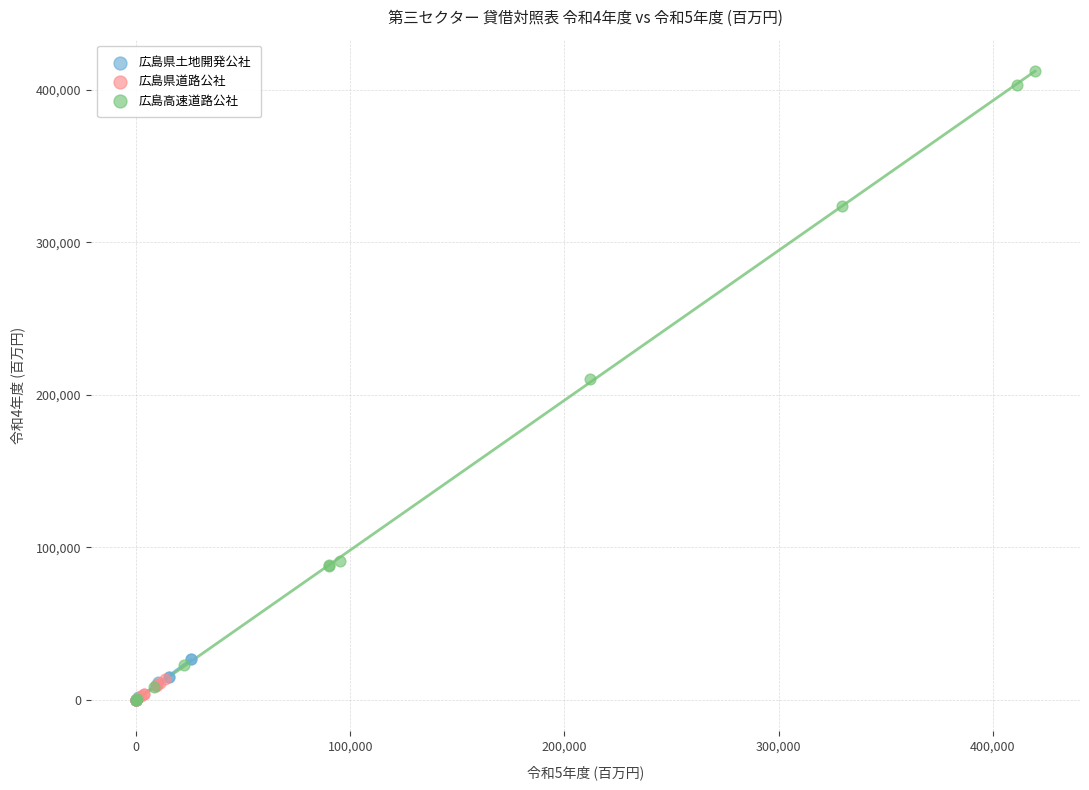

Which series has the largest Y range (max minus min)?

広島高速道路公社